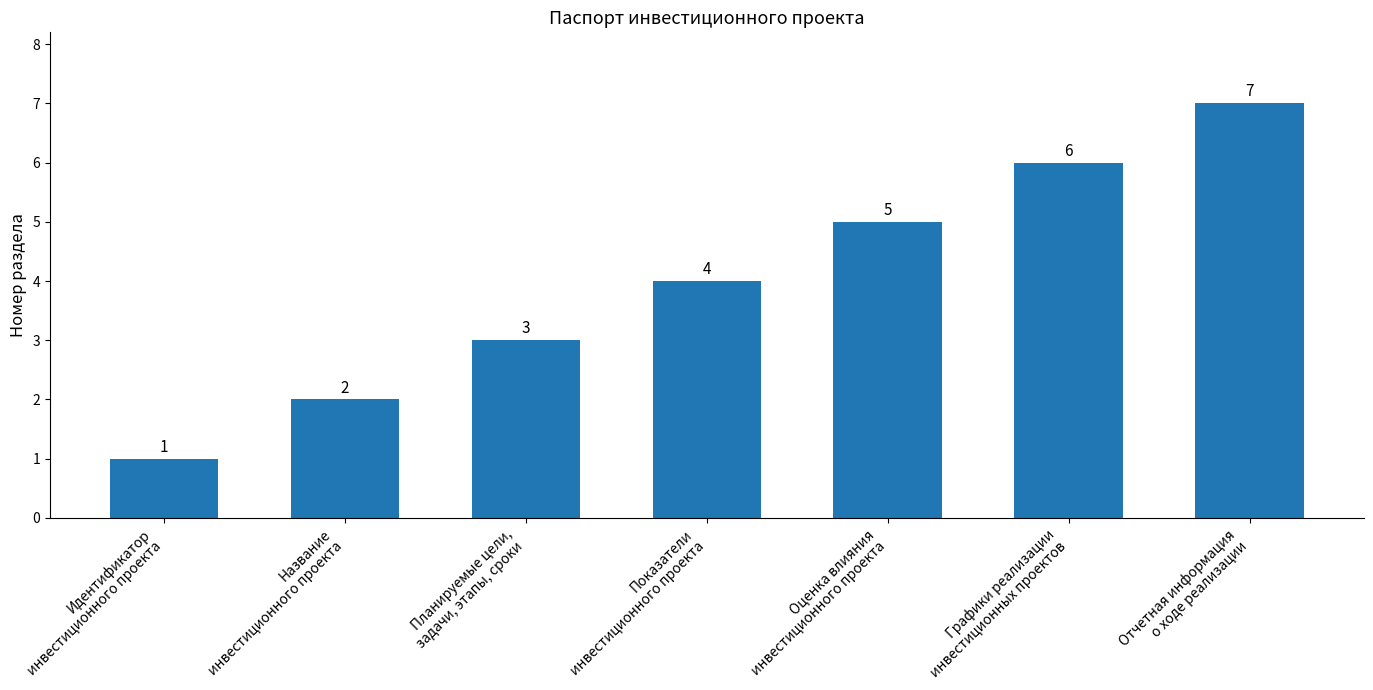

Is it true that the value at Идентификатор
инвестиционного проекта is 1?

True